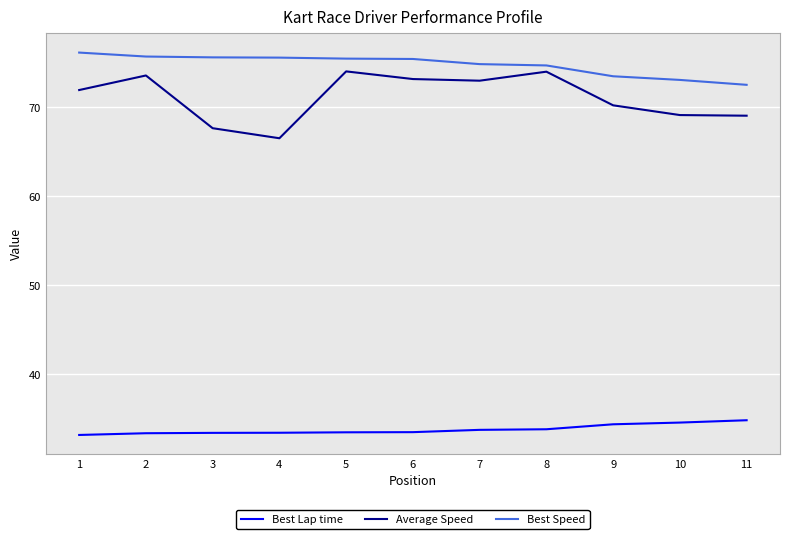

The value of Average Speed at 4 is 66.5. True or false?

True